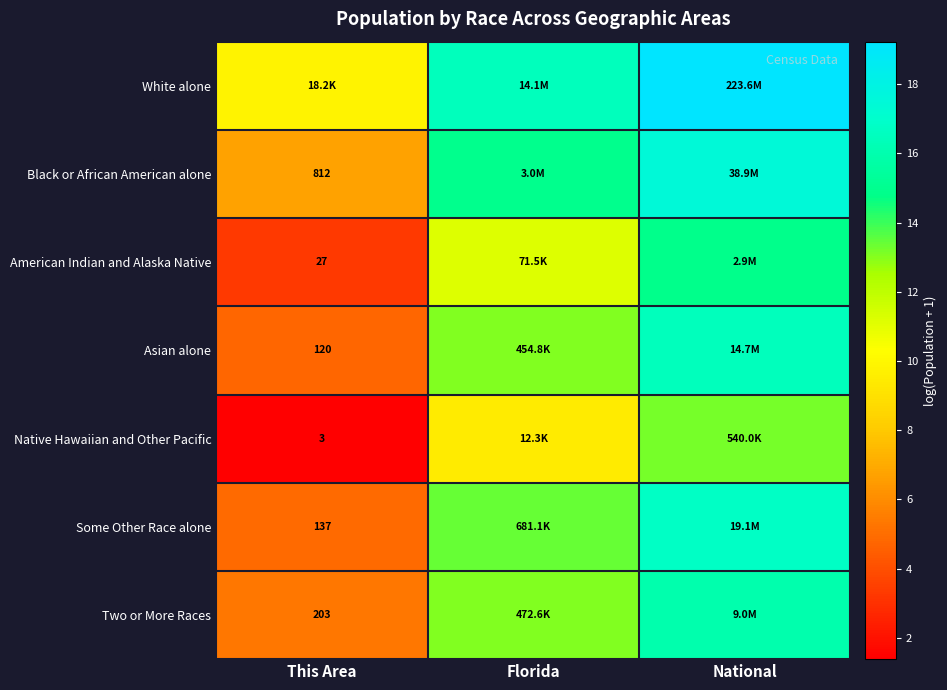

What is the spread (max minus min) of values at This Area?

8.4